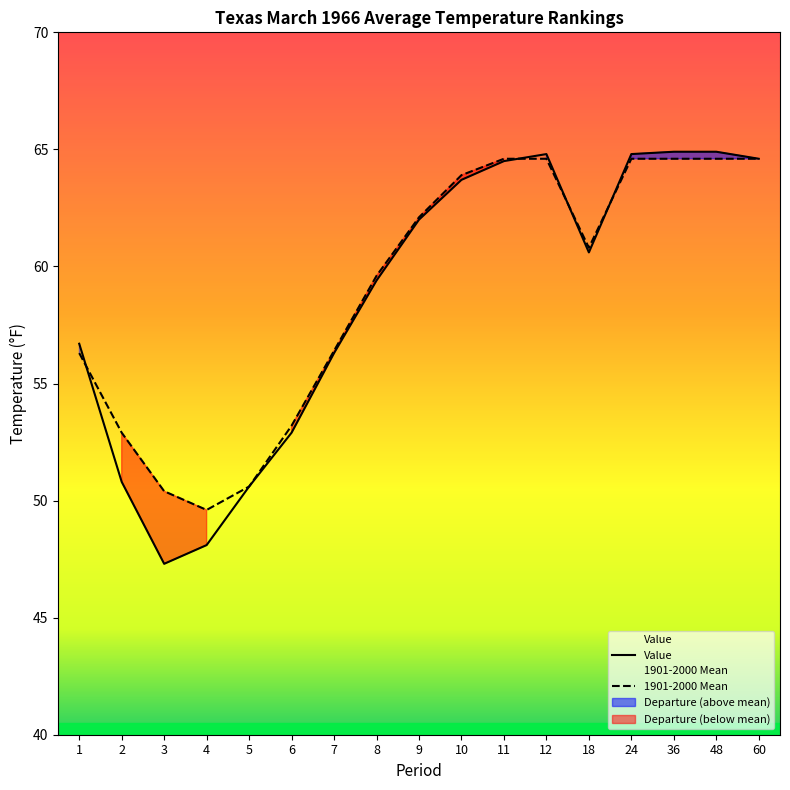

How many interior local peaks does the Value series have?

1